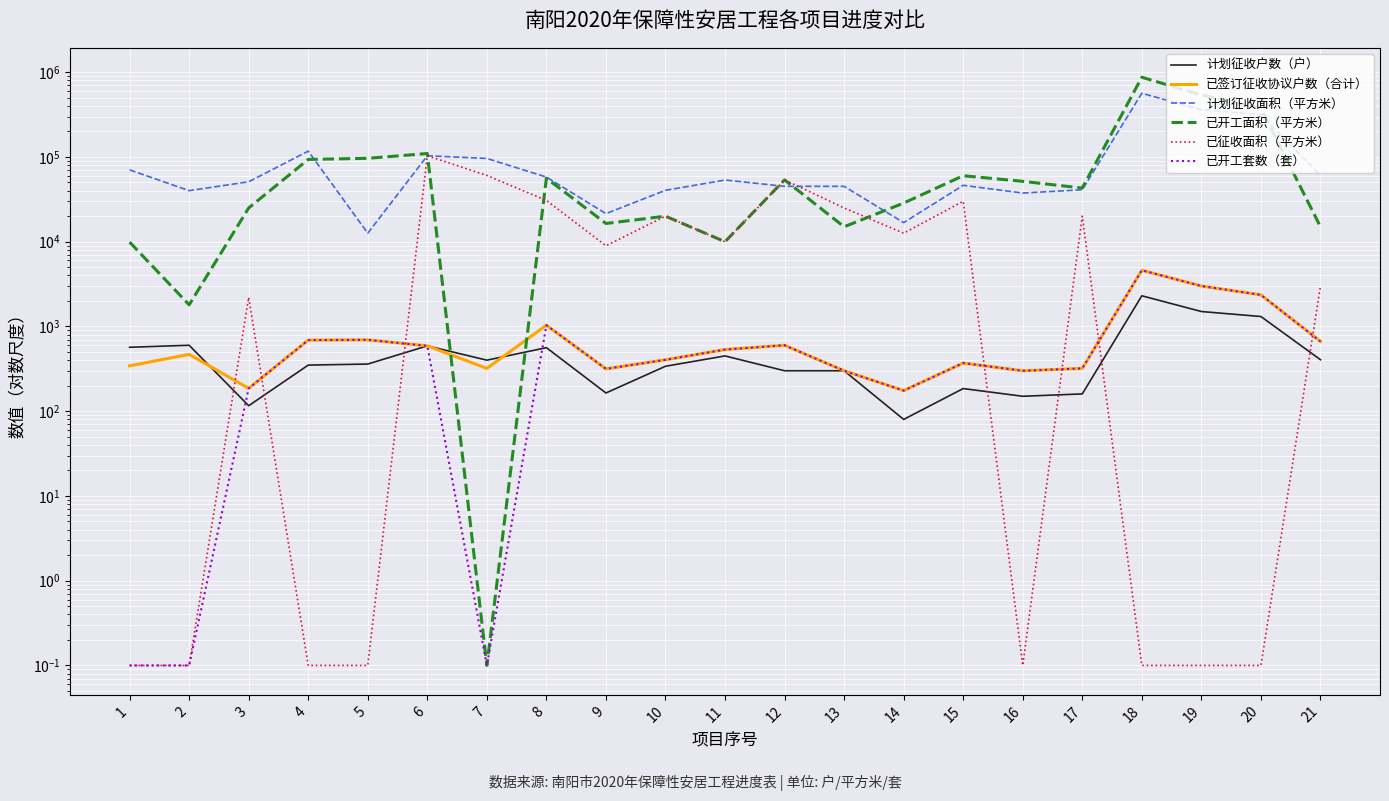

Reading right to left, what are all the values shown in this chart?

计划征收户数（户）: 405.0	1310.0	1500.0	2300.0	160.0	150.0	185.0	80.0	300.0	300.0	449.0	339.0	164.0	562.0	400.0	590.0	360.0	350.0	116.0	600.0	568.0
已签订征收协议户数（合计）: 666.0	2358.0	3000.0	4600.0	320.0	300.0	370.0	175.0	300.0	600.0	534.0	404.0	316.0	1034.0	320.0	590.0	695.0	690.0	186.0	468.0	343.0
计划征收面积（平方米）: 60750.0	315000.0	360000.0	564200.0	41000.0	37500.0	46250.0	16800.0	45000.0	45000.0	53400.0	40400.0	21435.0	57862.0	96000.0	103250.0	12600.0	117000.0	50960.0	40000.0	70400.0
已开工面积（平方米）: 15000.0	374918.0	538700.0	871800.0	42947.0	51572.0	60034.0	28556.0	15000.0	53637.0	10000.0	20000.0	16400.0	56200.0	0.1	109740.0	96320.0	93500.0	25000.0	1800.0	9892.0
已征收面积（平方米）: 3000.0	0.1	0.1	0.1	20000.0	0.1	30000.0	12600.0	25000.0	53637.0	10000.0	20000.0	8955.0	30685.0	60500.0	103250.0	0.1	0.1	2200.0	0.1	0.1
已开工套数（套）: 666.0	2358.0	3000.0	4600.0	320.0	300.0	370.0	175.0	300.0	600.0	534.0	404.0	316.0	1034.0	0.1	590.0	695.0	690.0	186.0	0.1	0.1